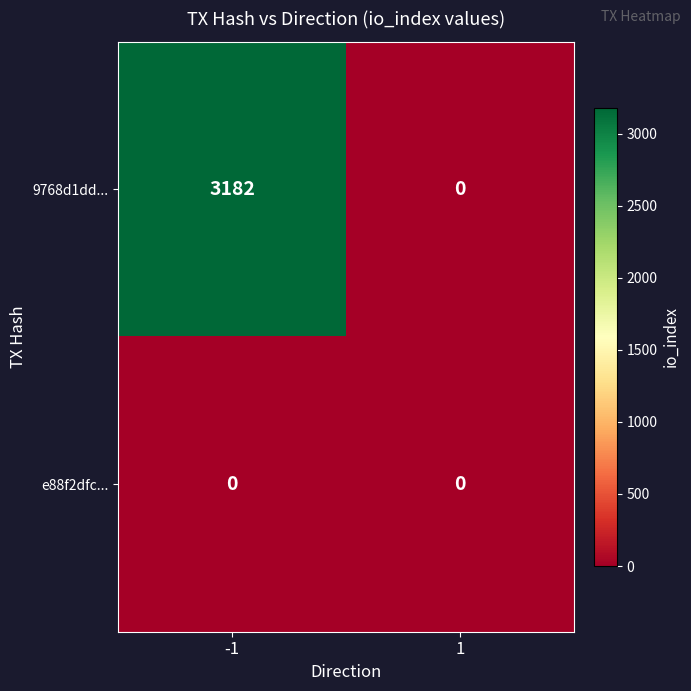

Reading left to right, extract all data points from this chart.

9768d1dd...: 3182	0
e88f2dfc...: 0	0